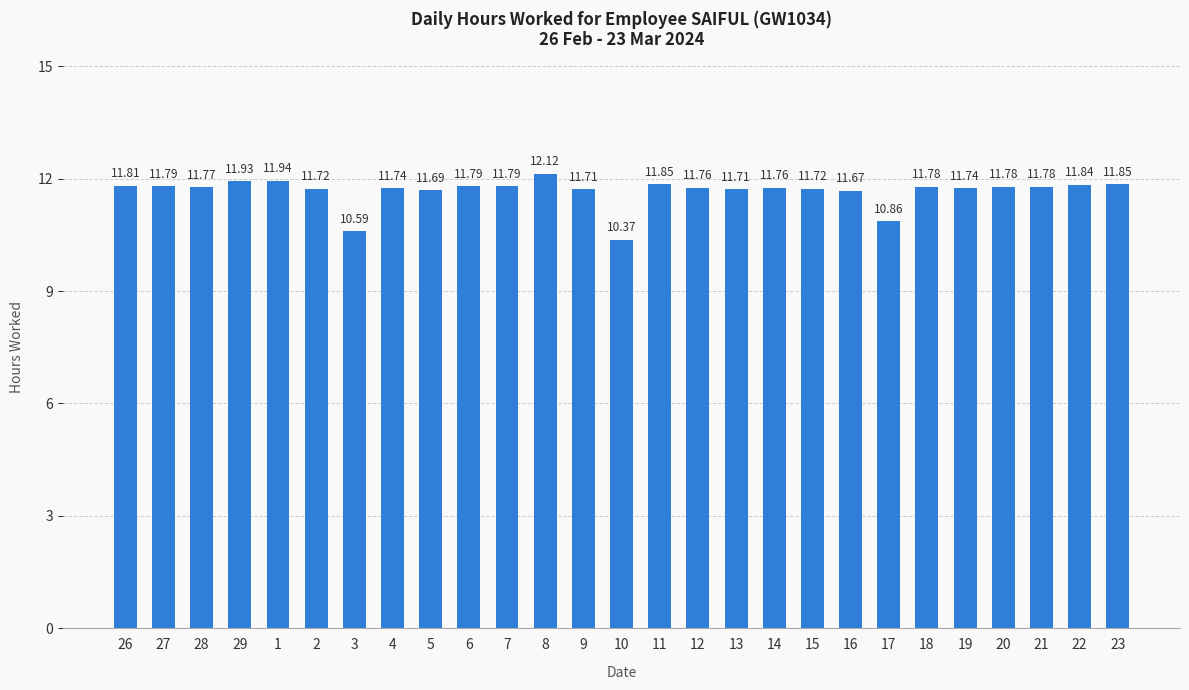

Count the number of categories in the chart.

27